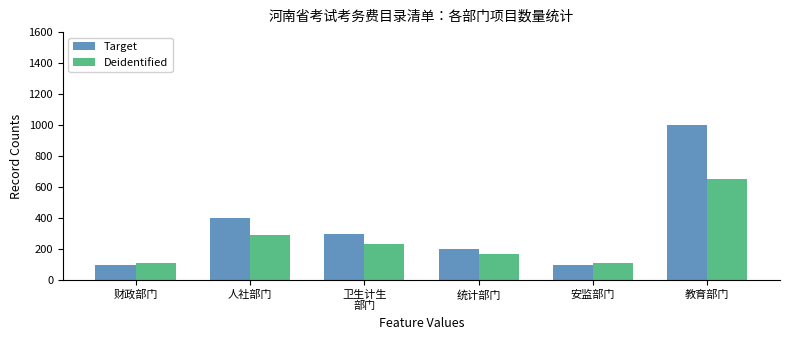

Where does the Target series first go above 300?

人社部门